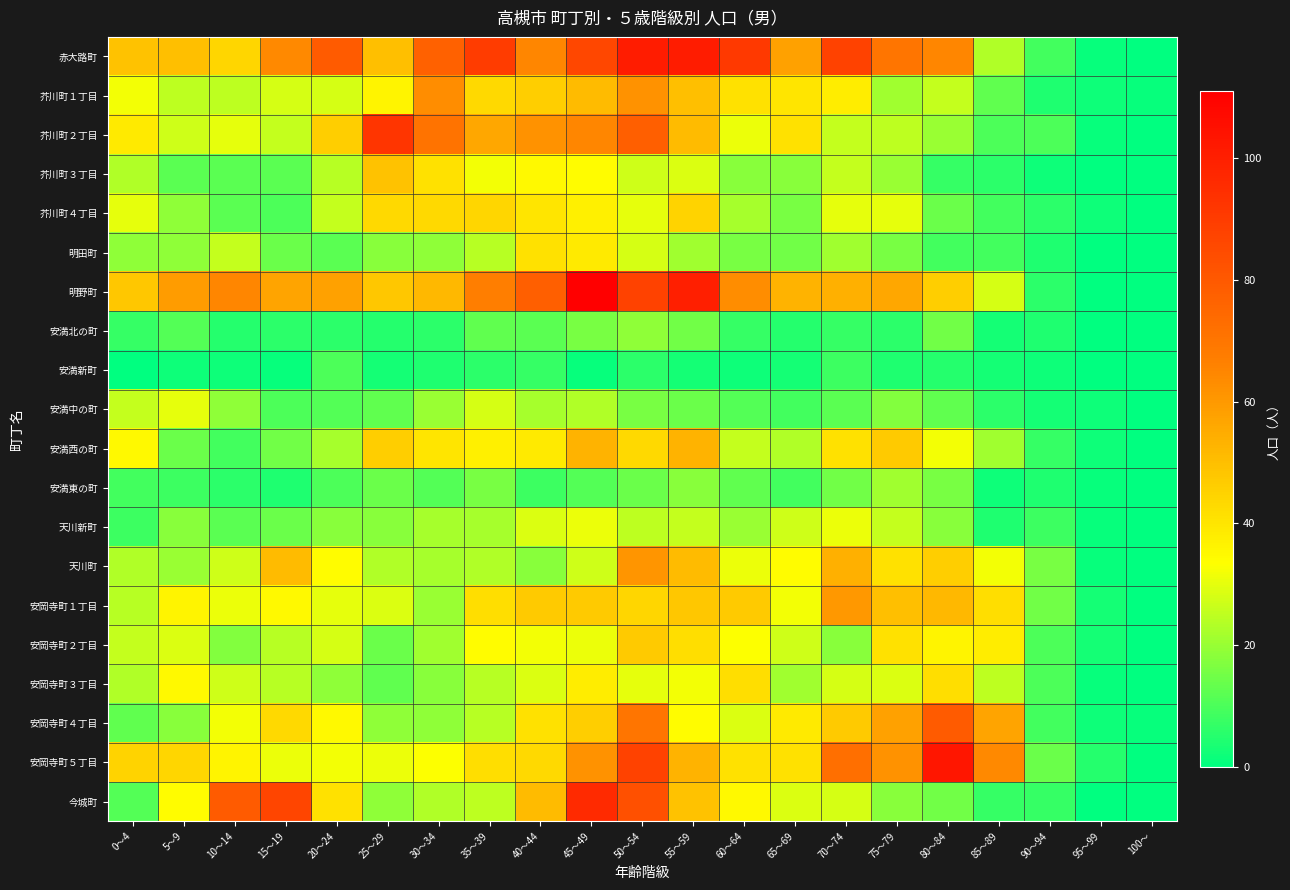

Which label corresponds to the smallest value in the chart?

100～